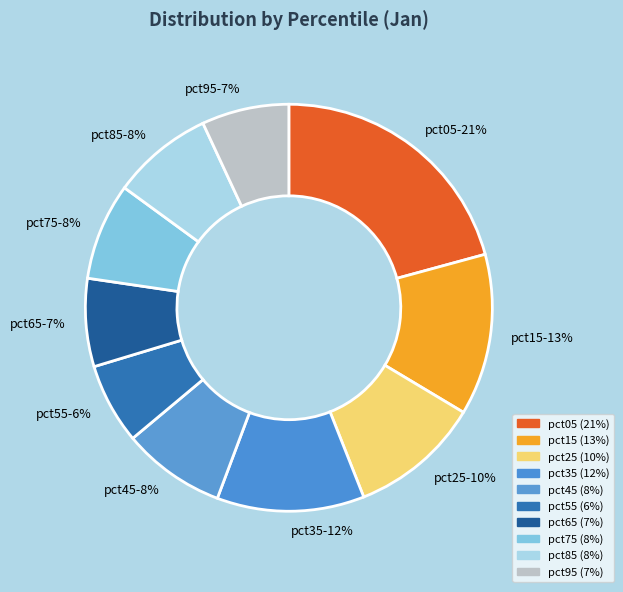

Which slice is the largest?

pct05